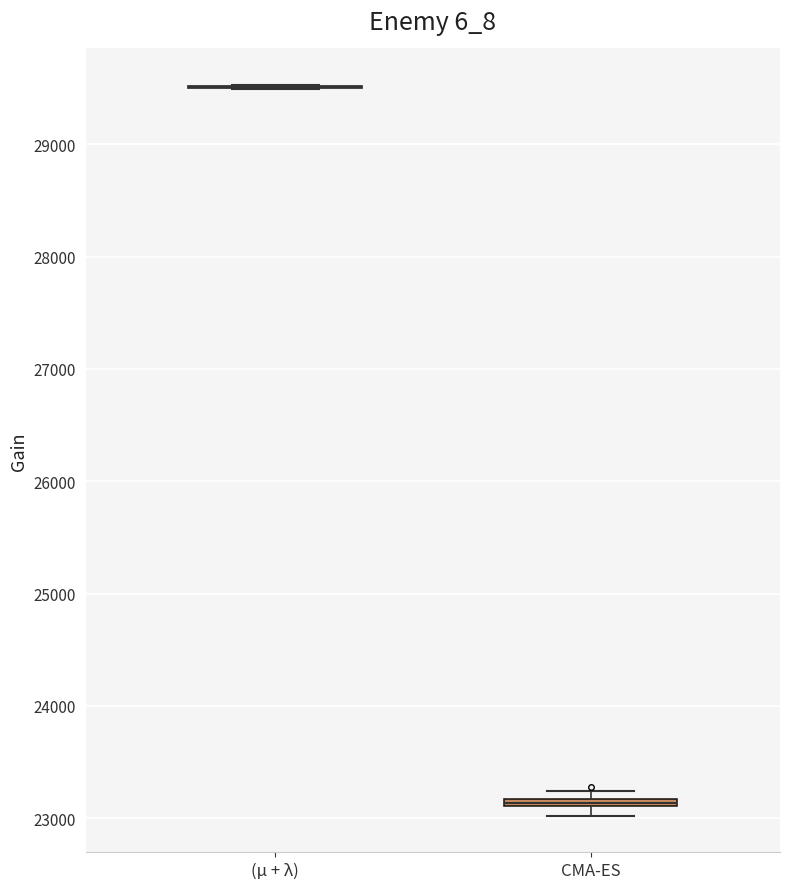

Where is the lower edge of the box for CMA-ES on the y-axis? The values are not printed on the chart, so give them approximately, as read against the axis.

23100